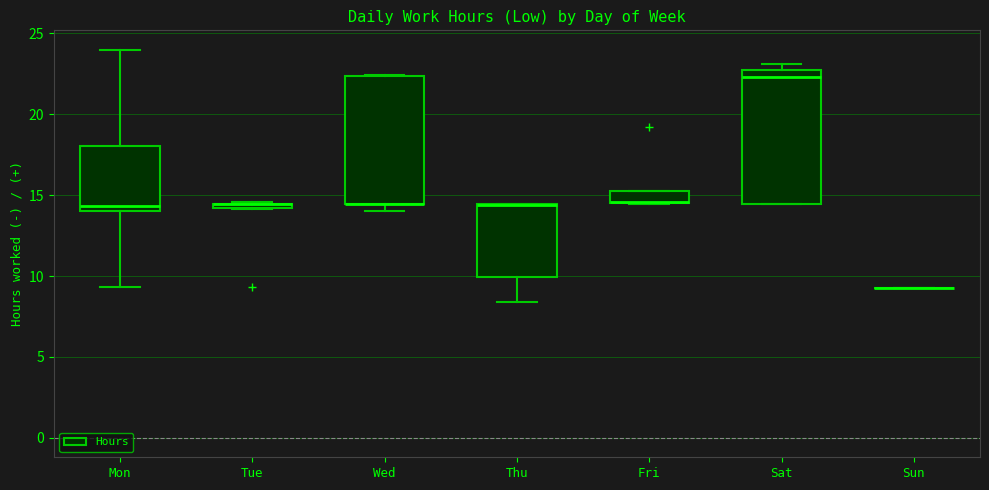

Where does the lower whisker of the box for Thu end on the y-axis? The values are not printed on the chart, so give them approximately, as read against the axis.

8.5